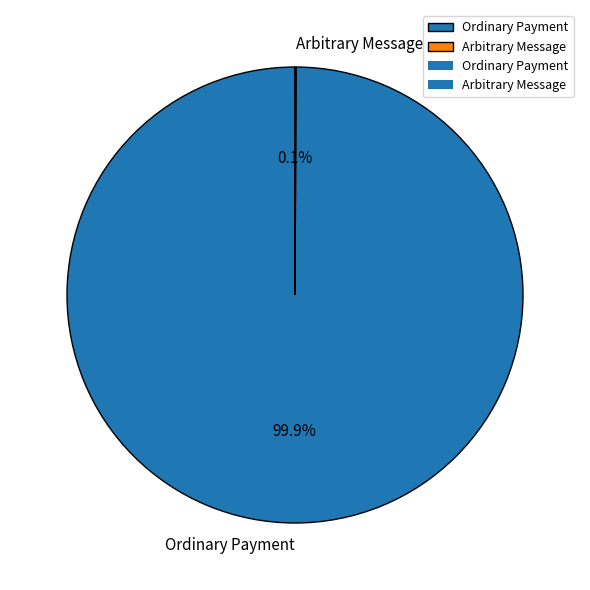

Which slice is the largest?

Ordinary Payment